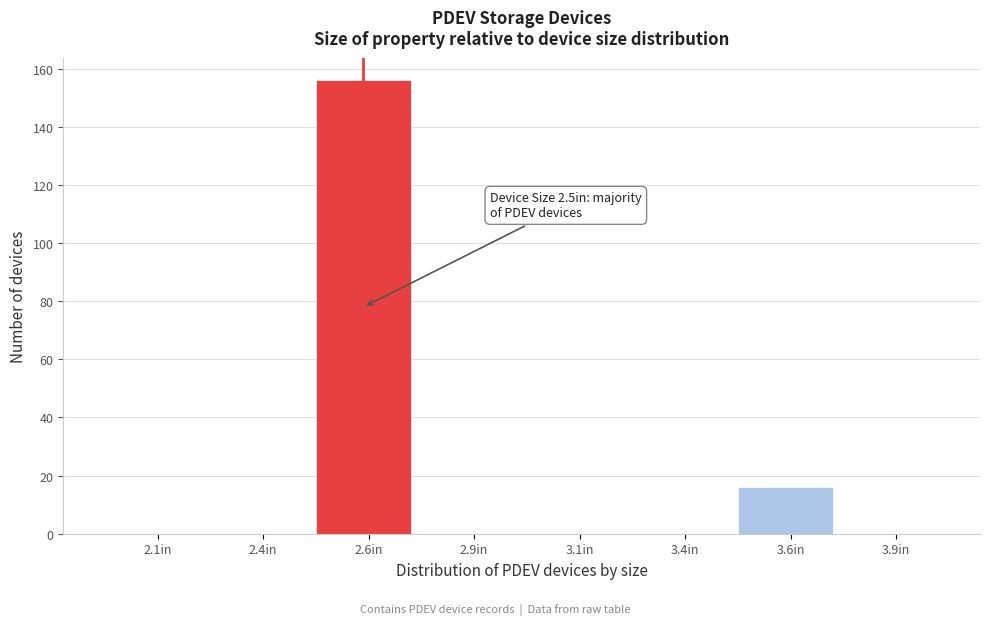

Reading right to left, extract all data points from this chart.

3.9in=0	3.6in=16	3.4in=0	3.1in=0	2.9in=0	2.6in=156	2.4in=0	2.1in=0